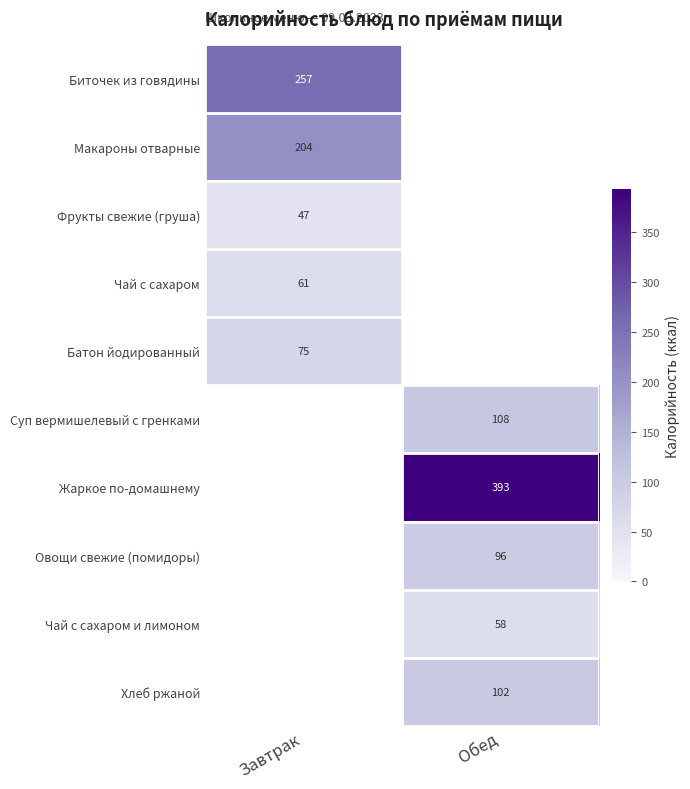

What is the spread (max minus min) of values at Завтрак?

210.0